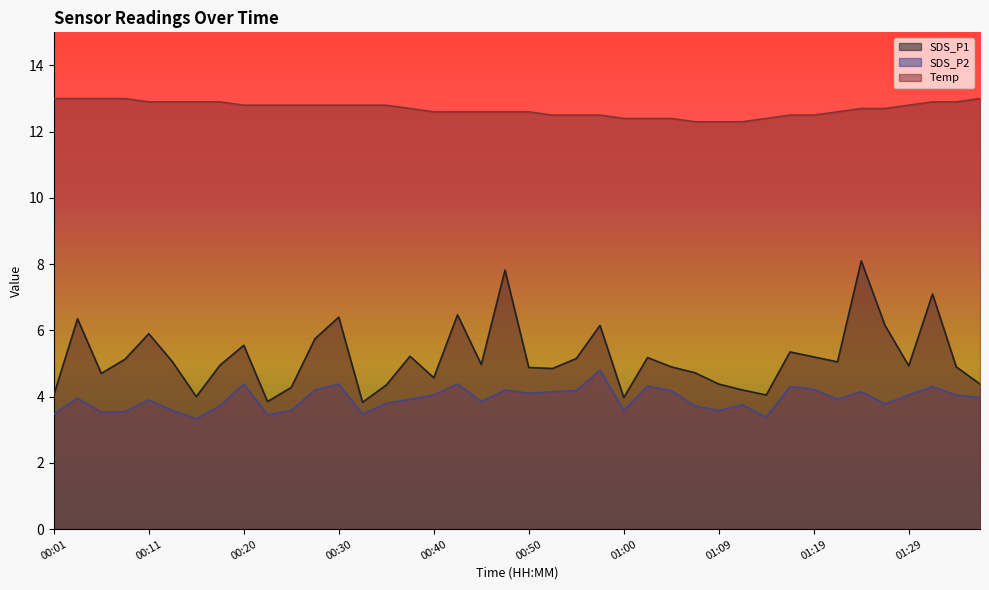

Reading right to left, extract all data points from this chart.

SDS_P1: 01:36=4.4	01:34=4.9	01:31=7.1	01:29=4.9	01:27=6.2	01:24=8.1	01:22=5.0	01:19=5.2	01:17=5.3	01:14=4.0	01:12=4.2	01:09=4.4	01:07=4.7	01:04=4.9	01:02=5.2	01:00=4.0	00:57=6.2	00:55=5.2	00:52=4.8	00:50=4.9	00:47=7.8	00:45=5.0	00:42=6.5	00:40=4.6	00:38=5.2	00:35=4.3	00:33=3.8	00:30=6.4	00:28=5.8	00:25=4.3	00:23=3.9	00:20=5.5	00:18=5.0	00:16=4.0	00:13=5.0	00:11=5.9	00:08=5.1	00:06=4.7	00:03=6.3	00:01=4.0
SDS_P2: 01:36=4.0	01:34=4.0	01:31=4.3	01:29=4.0	01:27=3.8	01:24=4.2	01:22=3.9	01:19=4.2	01:17=4.3	01:14=3.4	01:12=3.8	01:09=3.6	01:07=3.7	01:04=4.2	01:02=4.3	01:00=3.6	00:57=4.8	00:55=4.2	00:52=4.2	00:50=4.1	00:47=4.2	00:45=3.9	00:42=4.4	00:40=4.0	00:38=3.9	00:35=3.8	00:33=3.5	00:30=4.4	00:28=4.2	00:25=3.6	00:23=3.5	00:20=4.4	00:18=3.7	00:16=3.3	00:13=3.6	00:11=3.9	00:08=3.5	00:06=3.5	00:03=4.0	00:01=3.5
Temp: 01:36=13.0	01:34=12.9	01:31=12.9	01:29=12.8	01:27=12.7	01:24=12.7	01:22=12.6	01:19=12.5	01:17=12.5	01:14=12.4	01:12=12.3	01:09=12.3	01:07=12.3	01:04=12.4	01:02=12.4	01:00=12.4	00:57=12.5	00:55=12.5	00:52=12.5	00:50=12.6	00:47=12.6	00:45=12.6	00:42=12.6	00:40=12.6	00:38=12.7	00:35=12.8	00:33=12.8	00:30=12.8	00:28=12.8	00:25=12.8	00:23=12.8	00:20=12.8	00:18=12.9	00:16=12.9	00:13=12.9	00:11=12.9	00:08=13.0	00:06=13.0	00:03=13.0	00:01=13.0